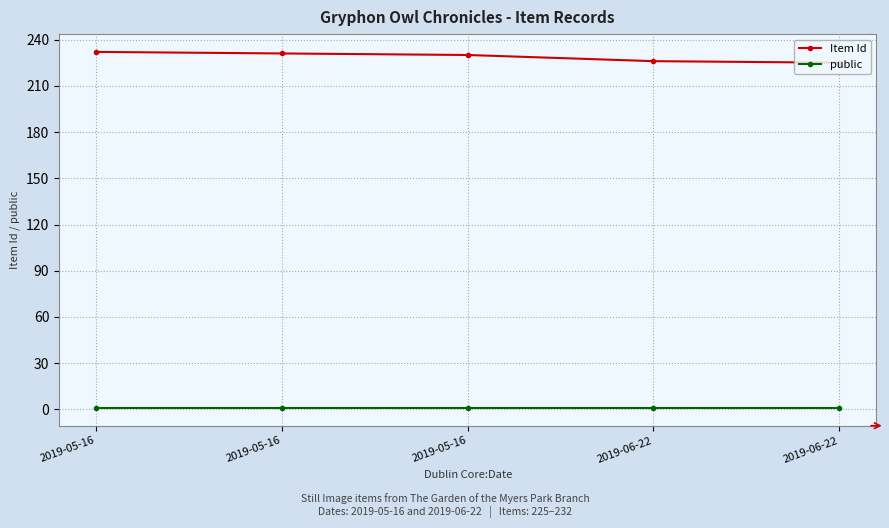

Reading left to right, what are all the values shown in this chart?

Item Id: 232	231	230	226	225
public: 1	1	1	1	1